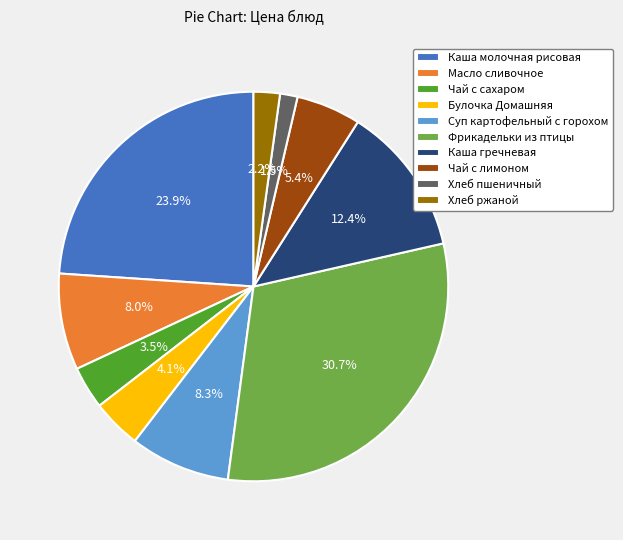

What is the ratio of the value at Масло сливочное to the value at Фрикадельки из птицы?

0.3